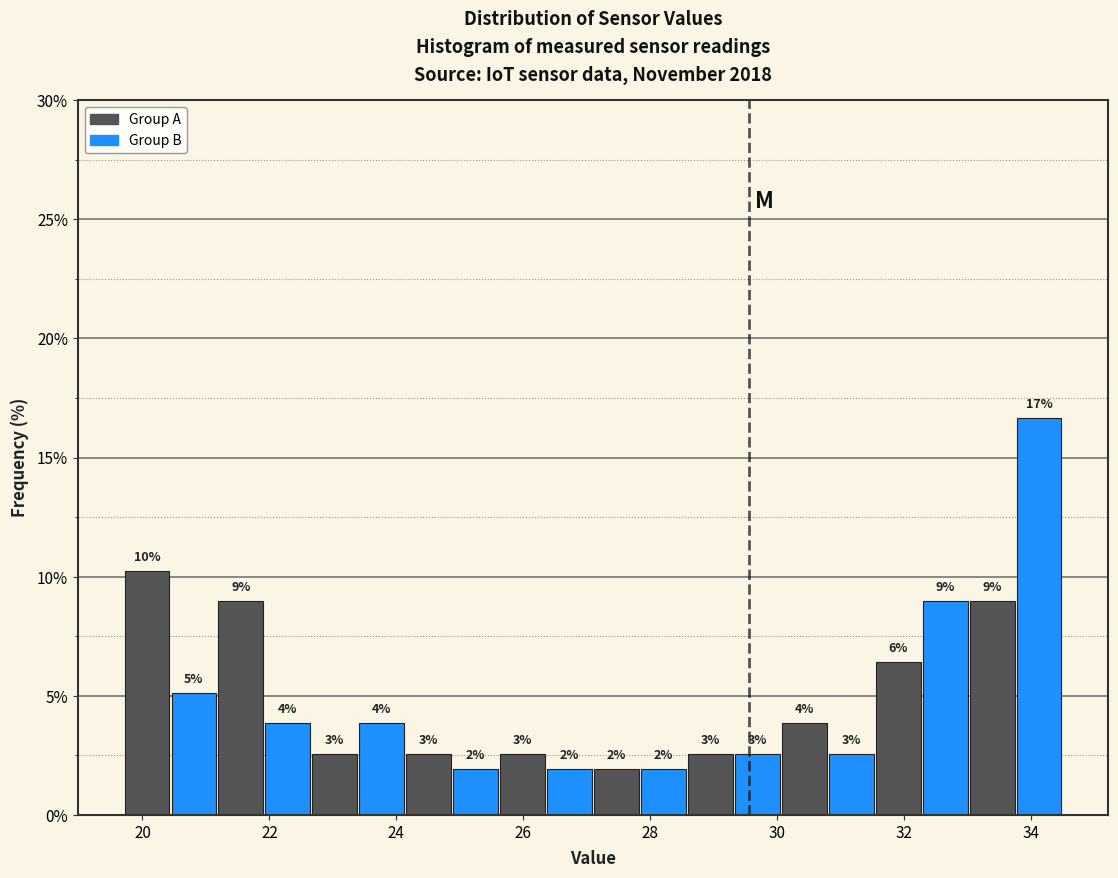

Around what value on the x-axis is the tallest bar? Give the approximate position of its centre, as read against the axis.

34.2